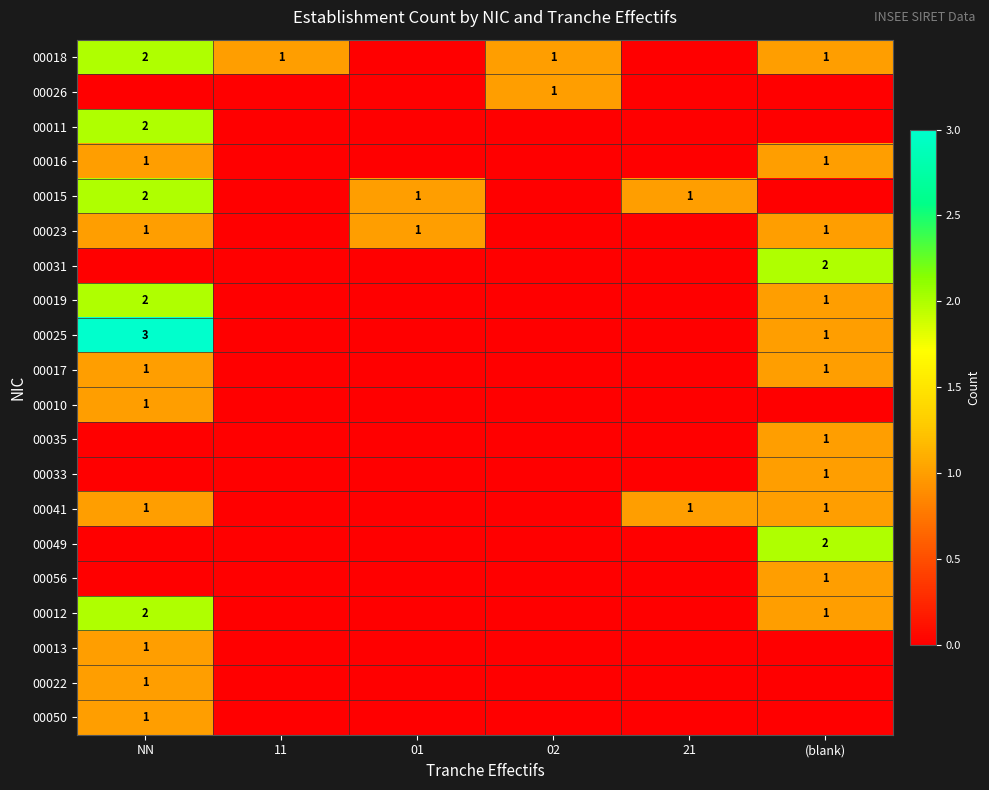

The 00026 series shows 0 at 02. True or false?

False